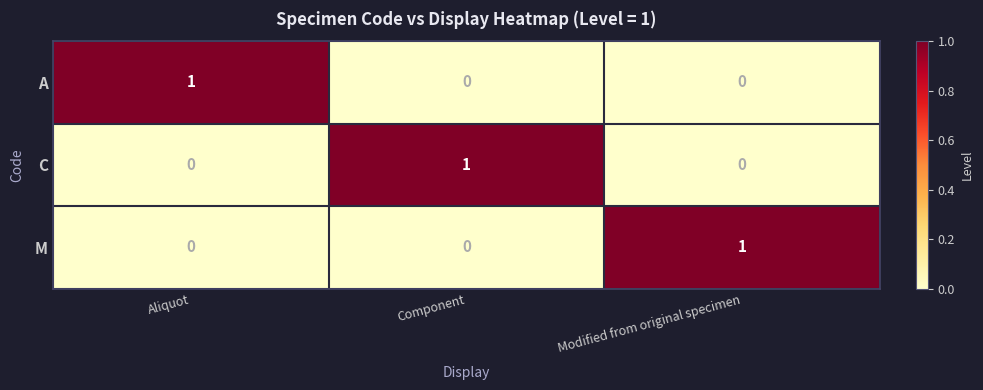

Reading right to left, extract all data points from this chart.

A: 0	0	1
C: 0	1	0
M: 1	0	0